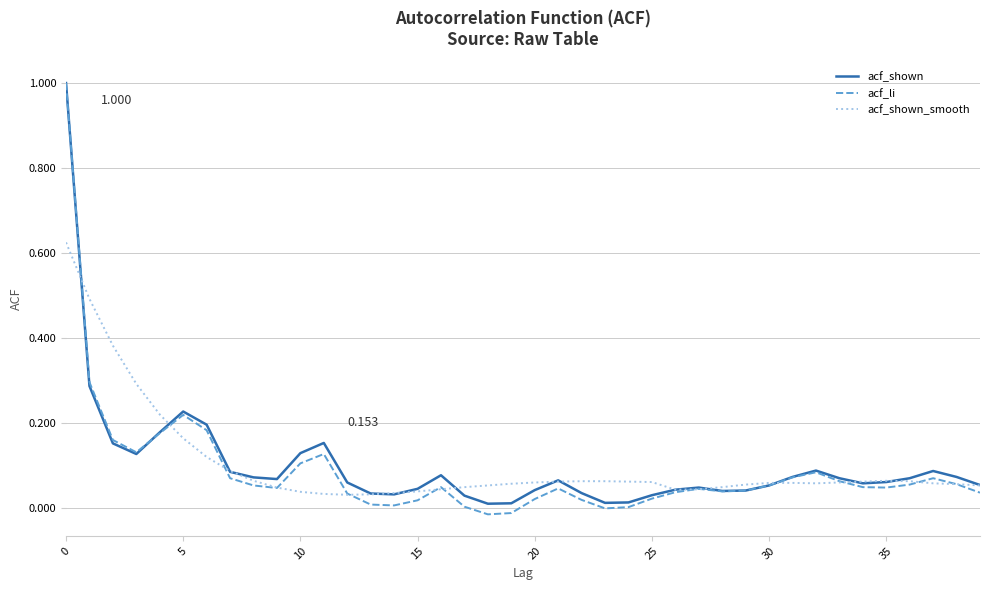

Which series has the largest range (max minus min)?

acf_li